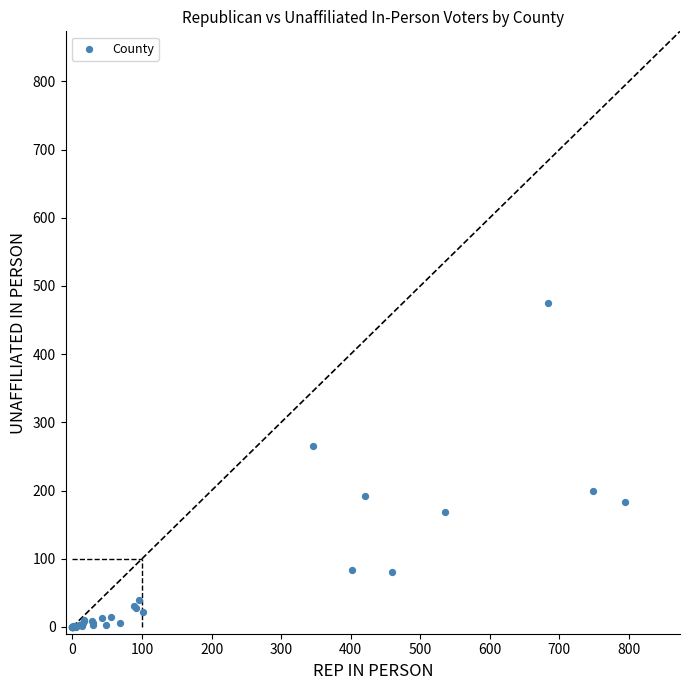

What Y value in the scatter plot is closest to 237?

266